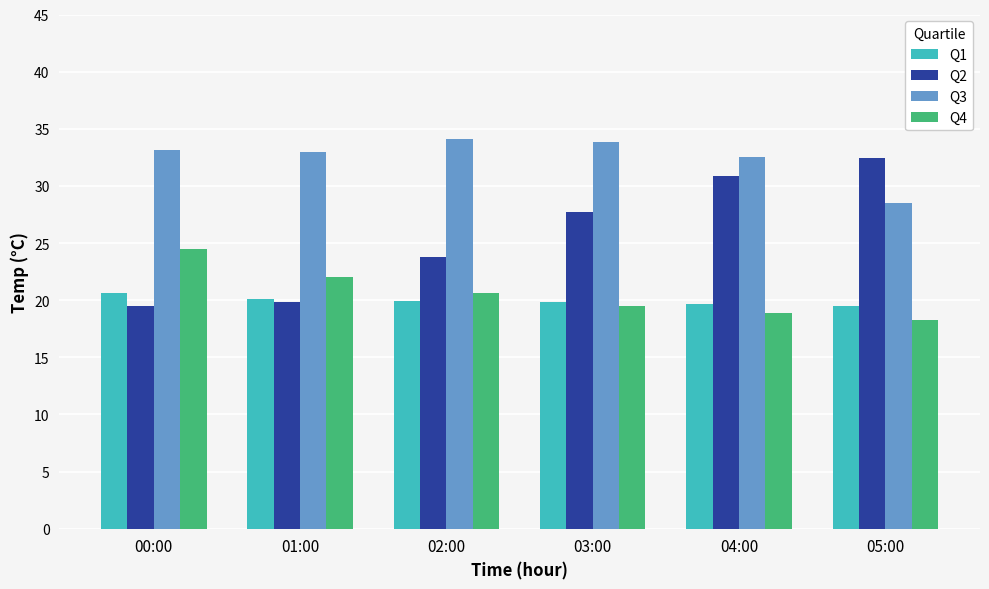

Is it true that Q4 equals 24.5 at 00:00?

True